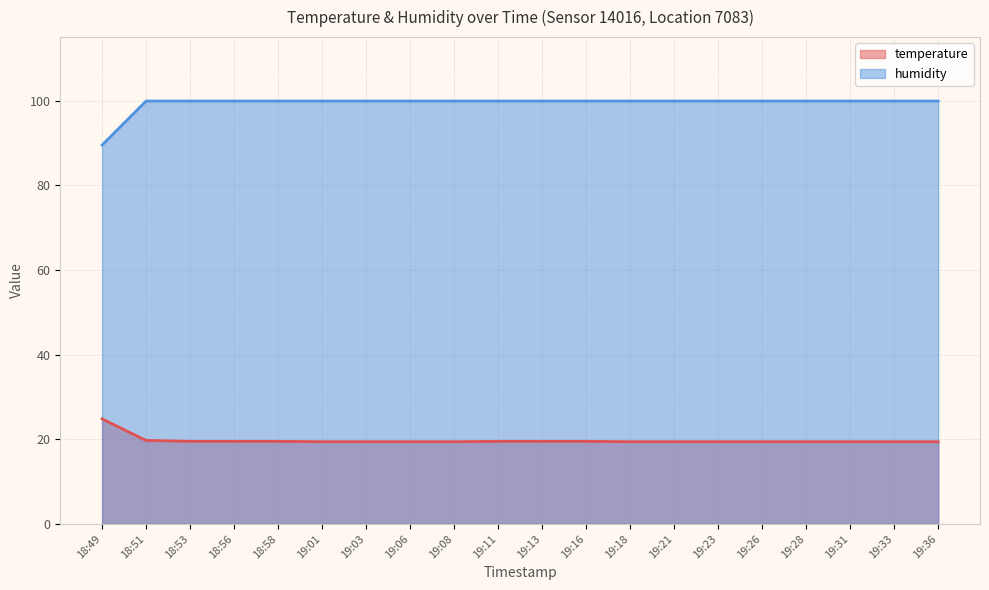

Where does the humidity series first go above 99?

18:51